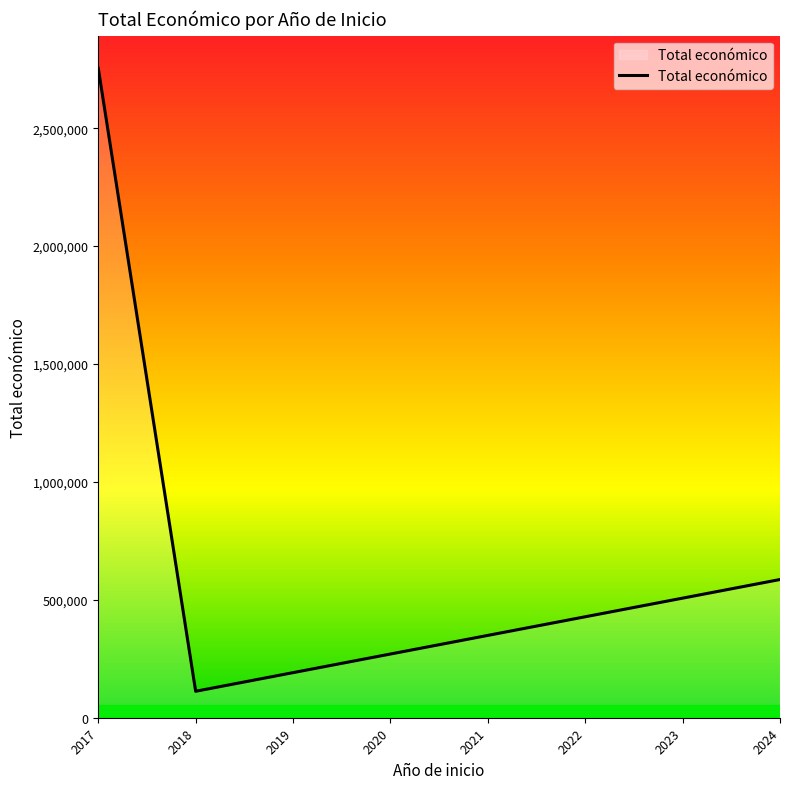

At which category does the data reach its first local valley?

2018